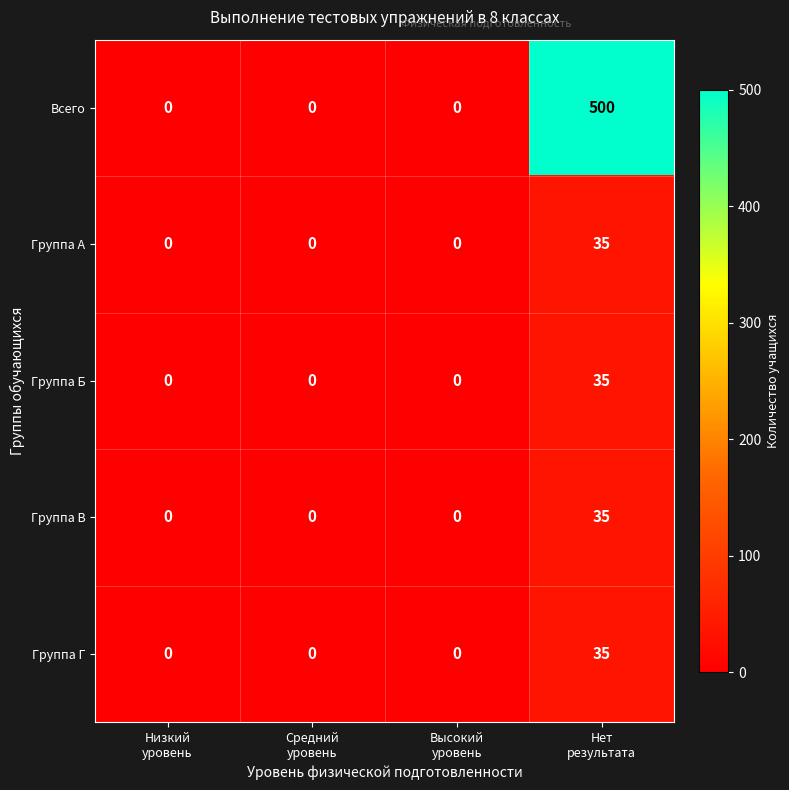

How many series are shown in this chart?

5